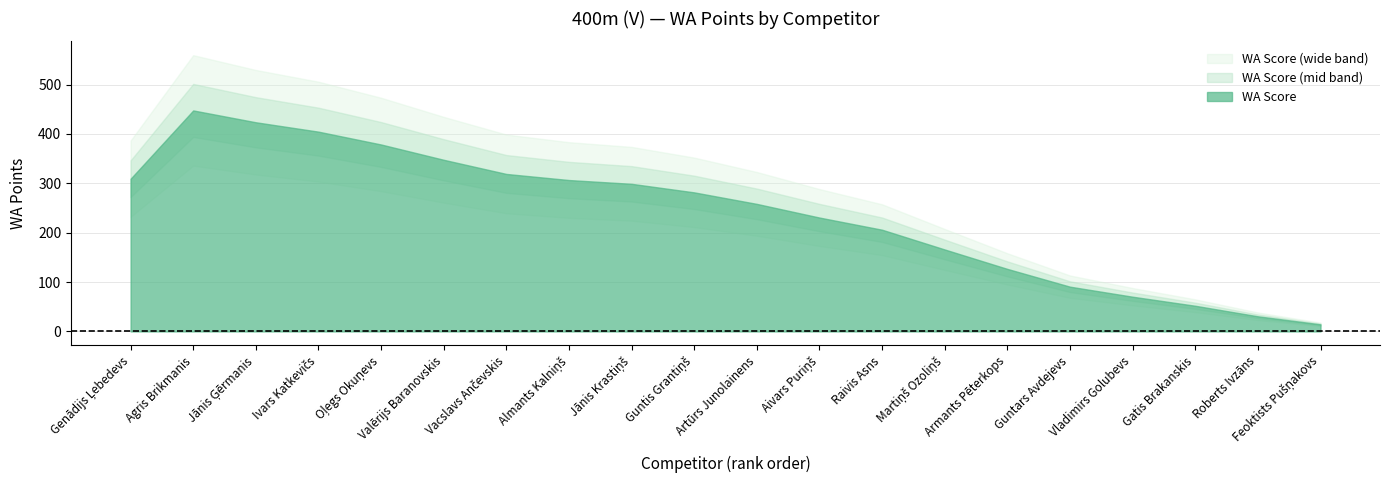

Read the value at Vacslavs Ančevskis, to the nearest 10.

310